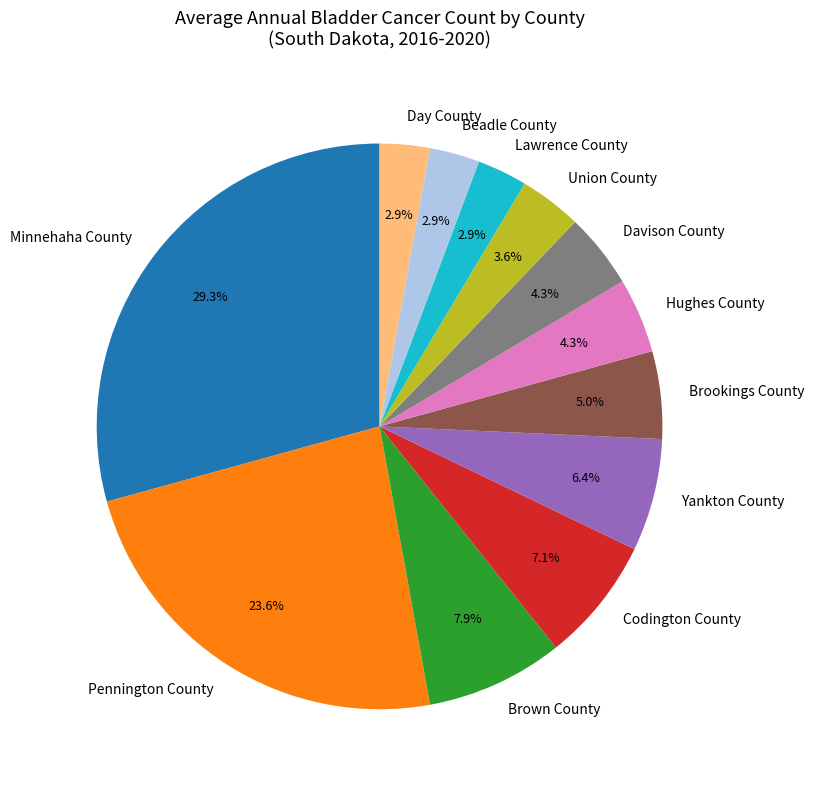

To the nearest percent, what portion does Union County represent?

4%